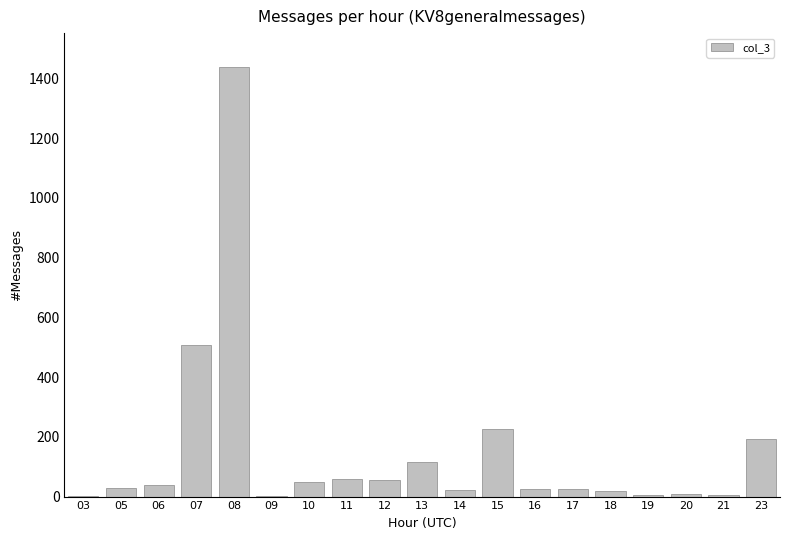

What is the average value?

149